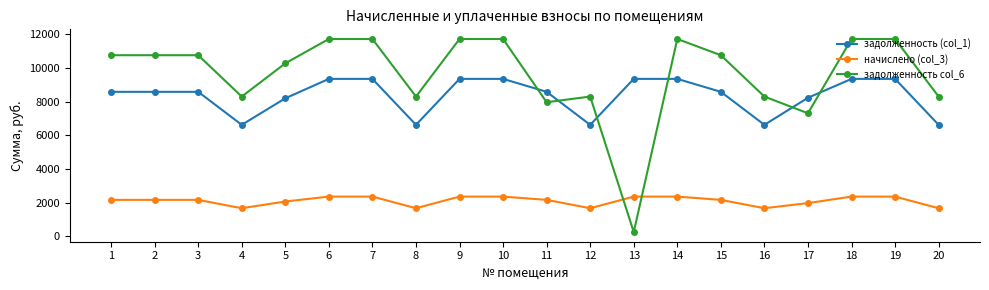

List the series in order of their peak value, highest first.

задолженность col_6, задолженность (col_1), начислено (col_3)